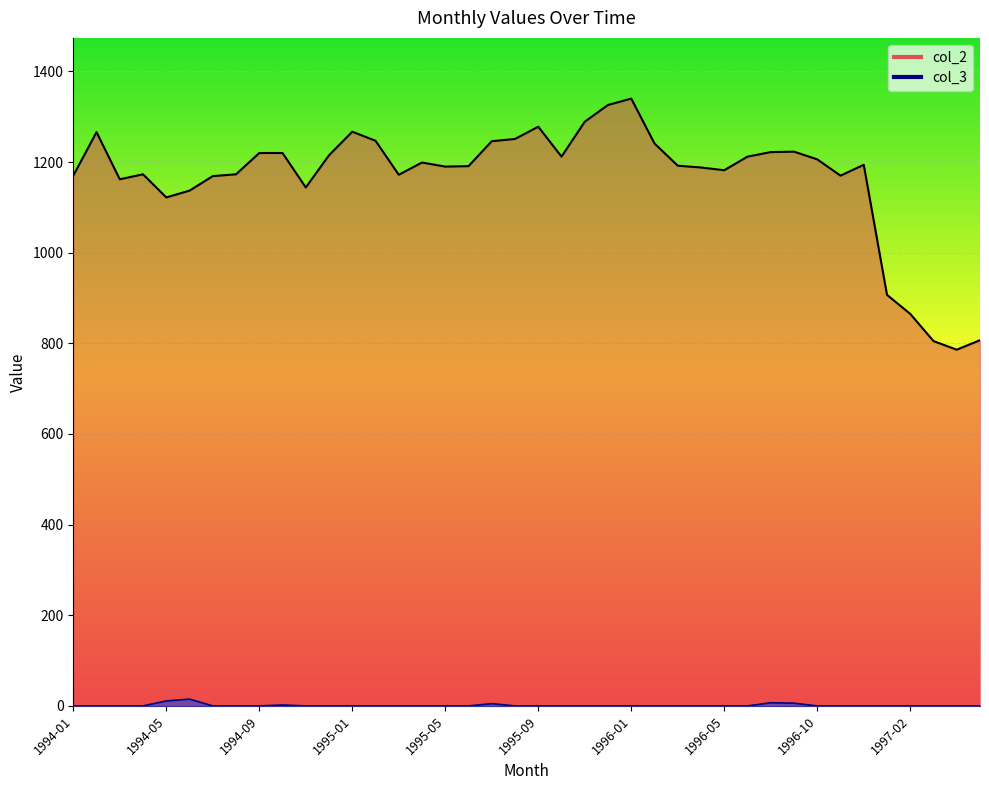

Is the value of col_3 at 1996-11 greater than the value of col_2 at 1995-02?

No